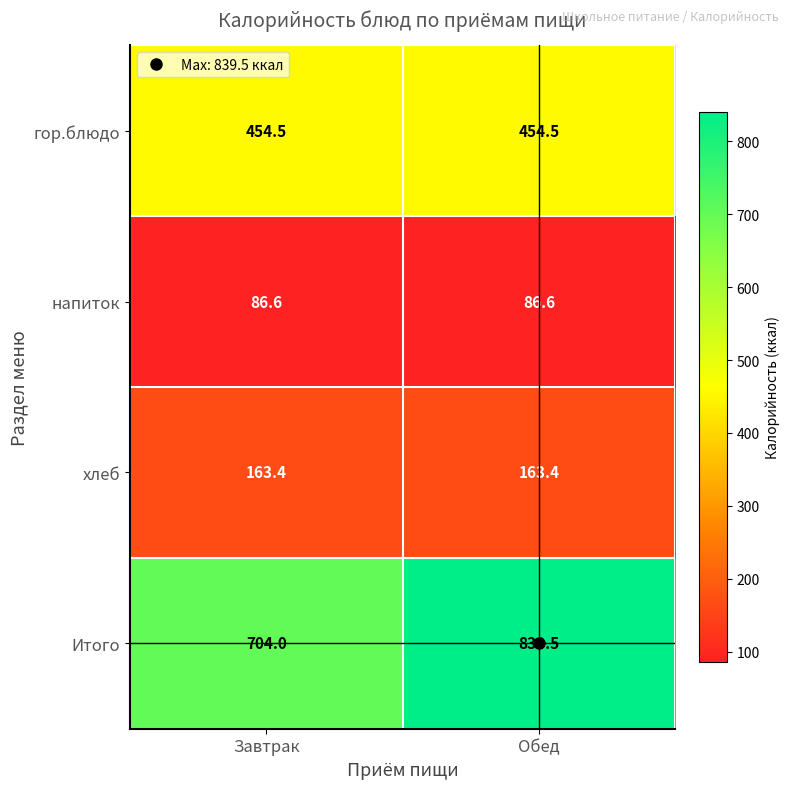

The гор.блюдо series shows 454.5 at Завтрак. True or false?

True